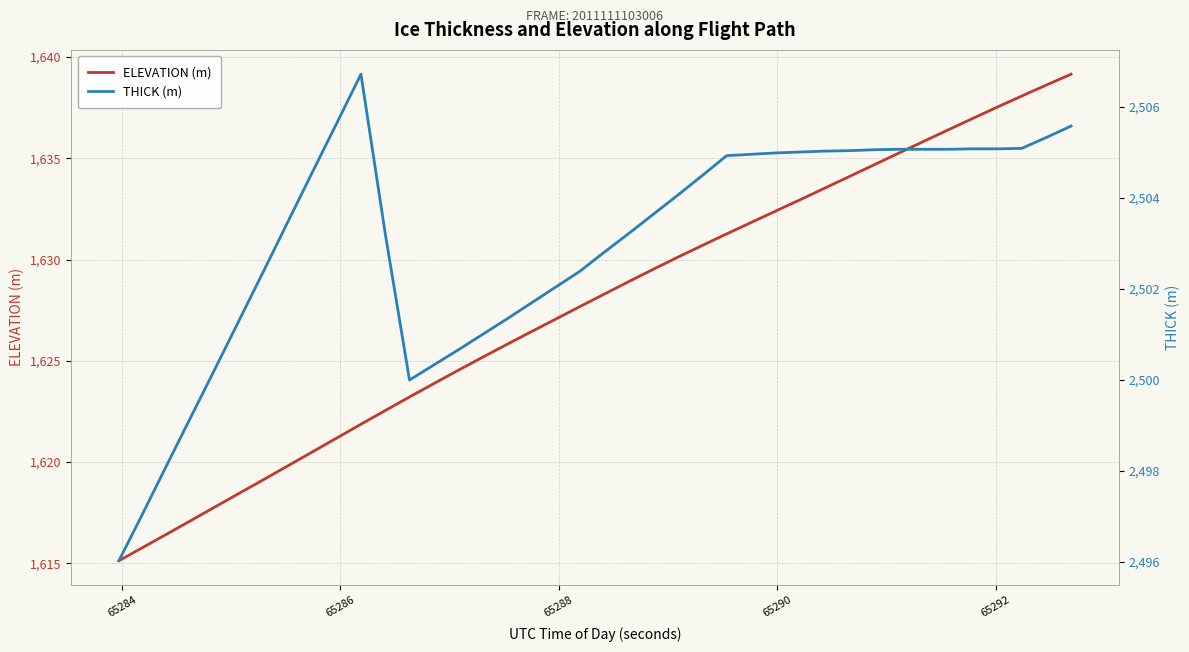

What is the smallest value displayed?

1615.1